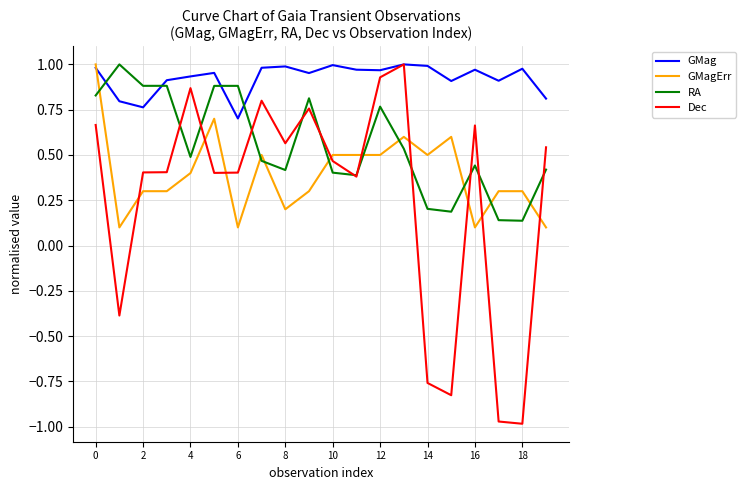

In Dec, how many points are lower than both neighbors (excluding endpoints)?

6